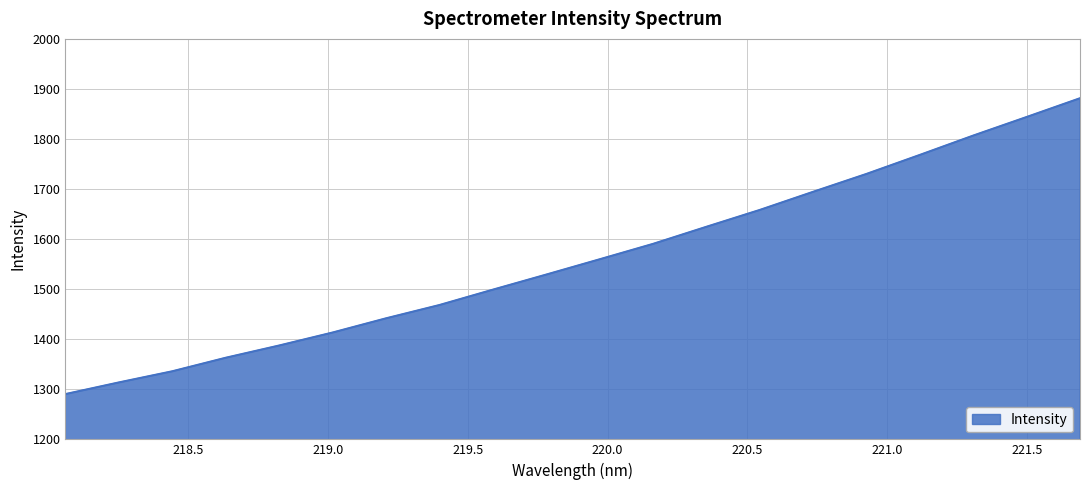

Does the chart have visible grid lines?

Yes